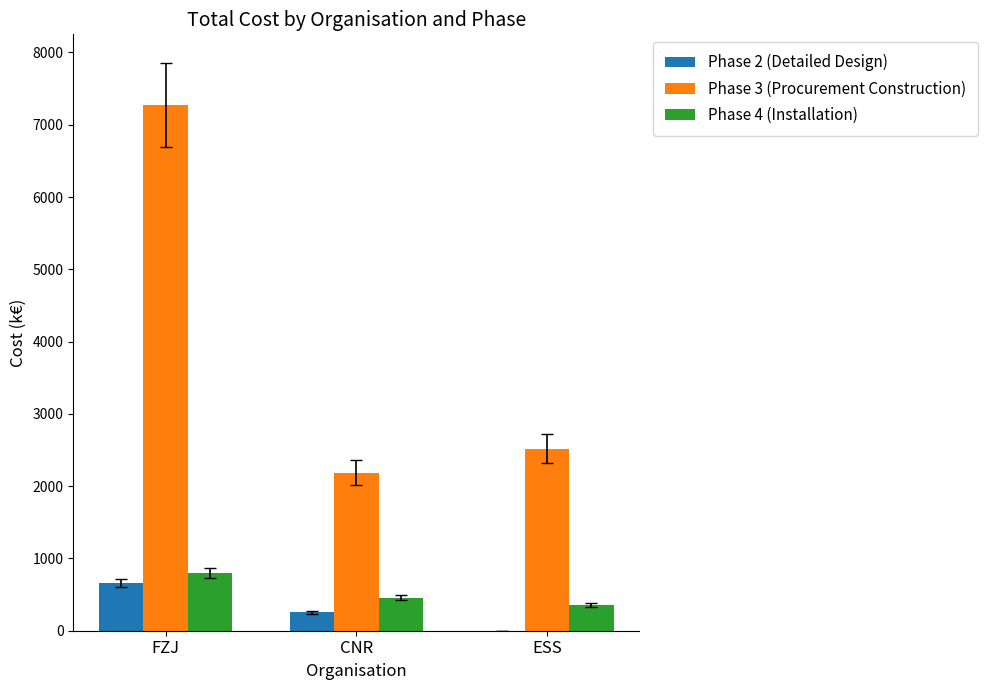

The value of Phase 3 (Procurement Construction) at ESS is 2521.0. True or false?

True